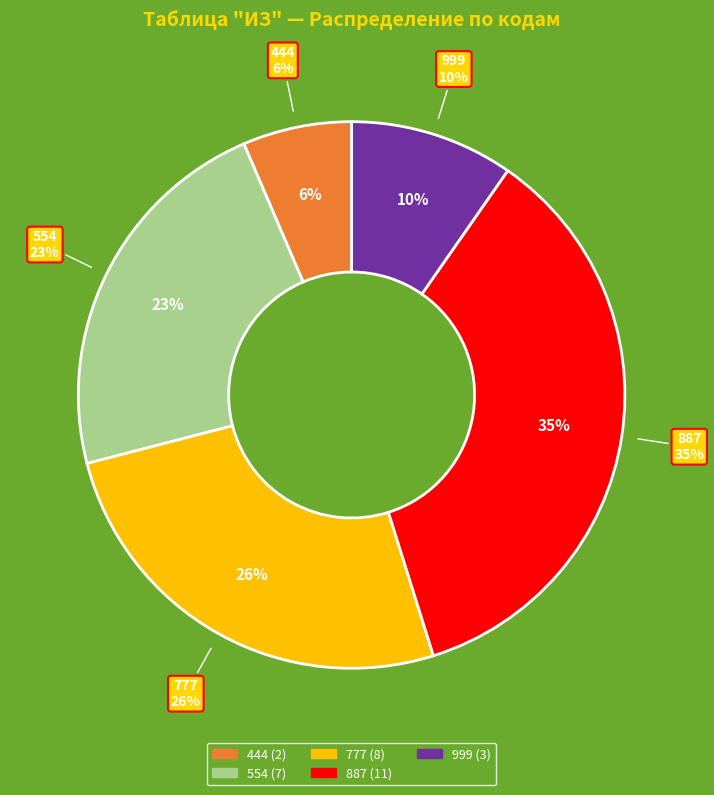

Does 999 represent more than half of the total?

No